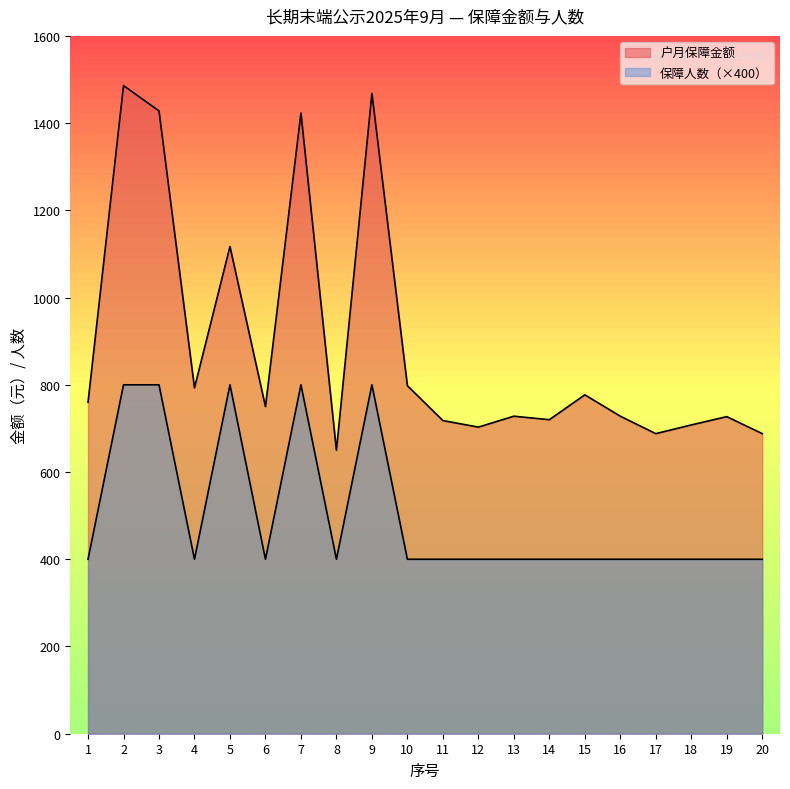

Where is 保障人数 nearest to the value 600?

1